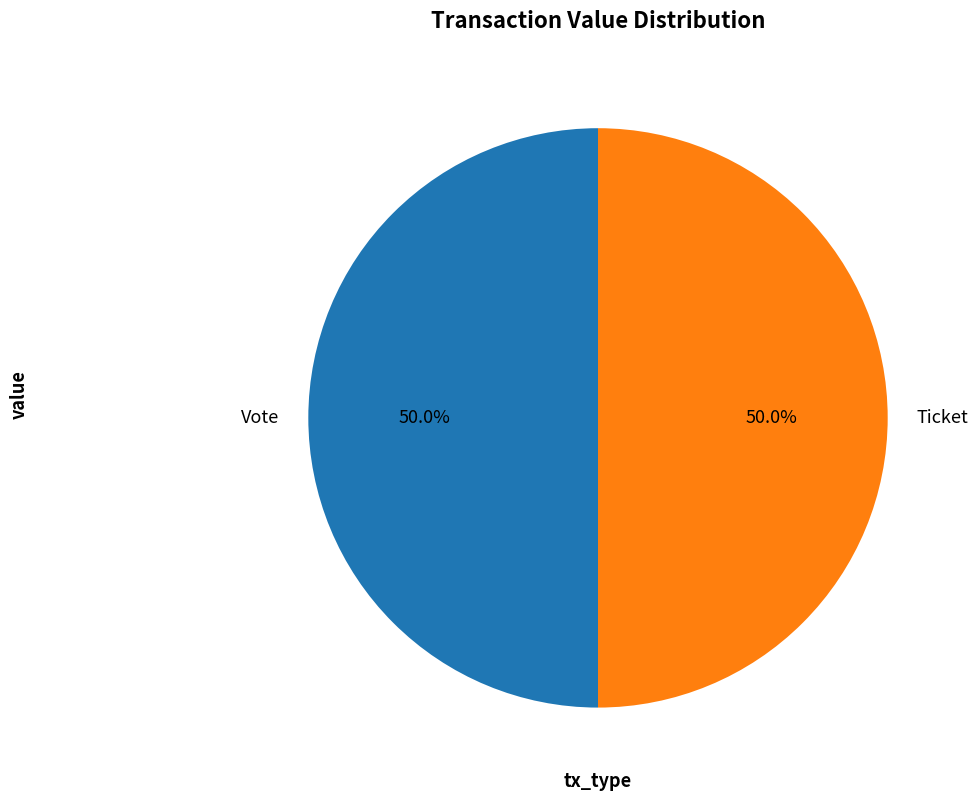

Do Ticket and Vote together represent more than half of the pie?

Yes